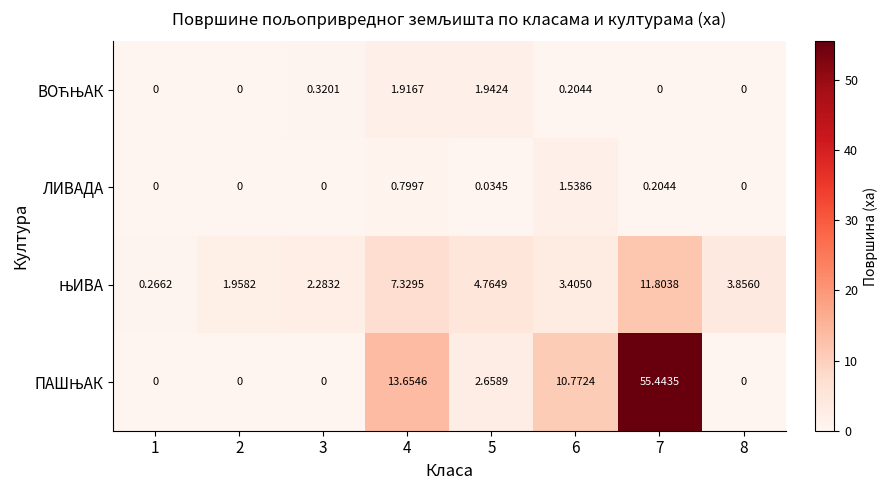

How many data points does each series have?

8